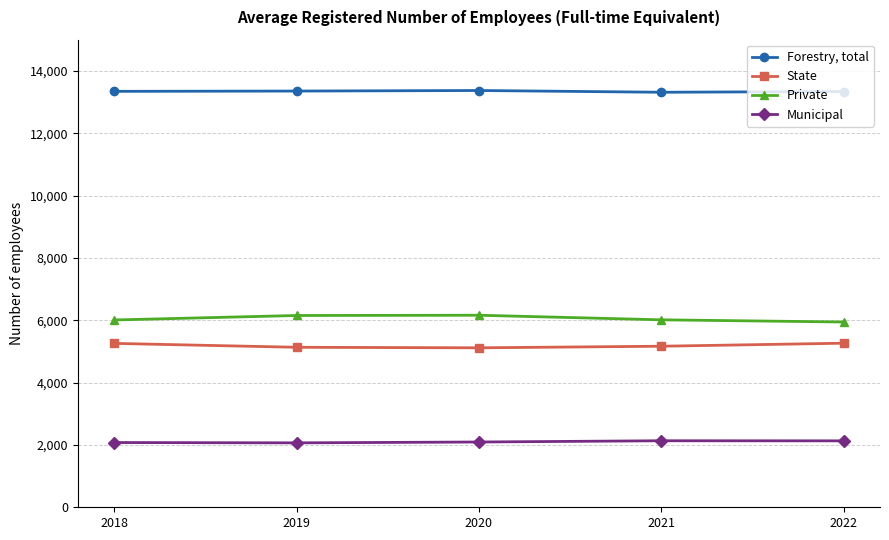

The State series shows 8335 at 2018. True or false?

False